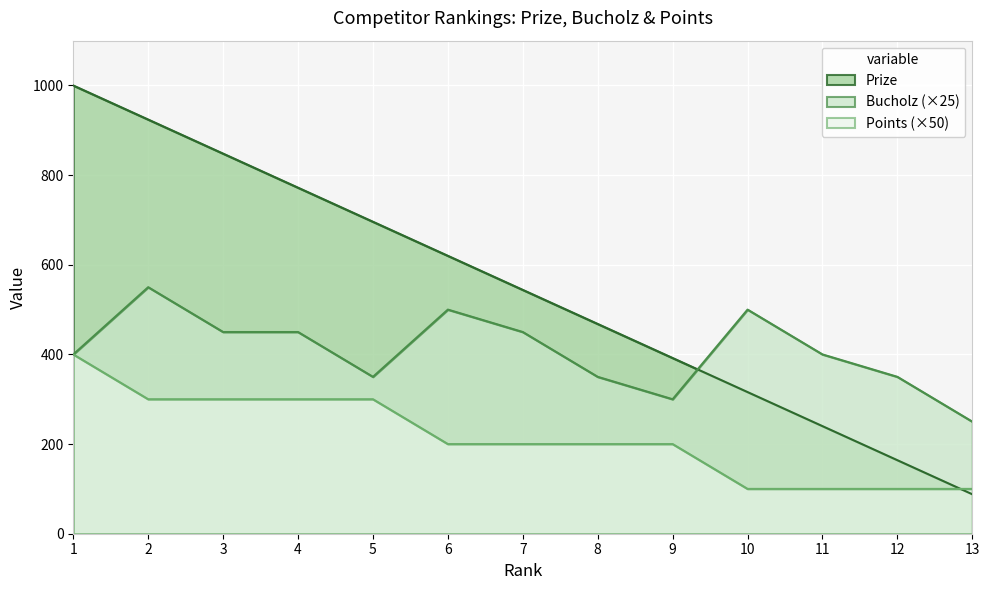

List the labels in order of Prize value, largest first.

1, 2, 3, 4, 5, 6, 7, 8, 9, 10, 11, 12, 13